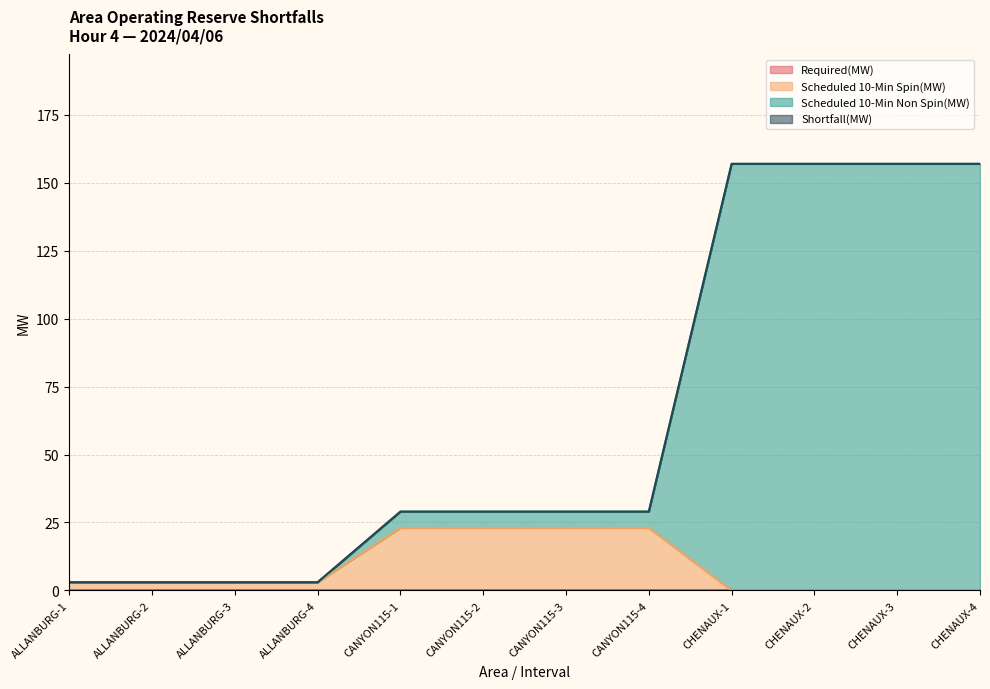

What is the label of the 1st point from the right?

CHENAUX-4